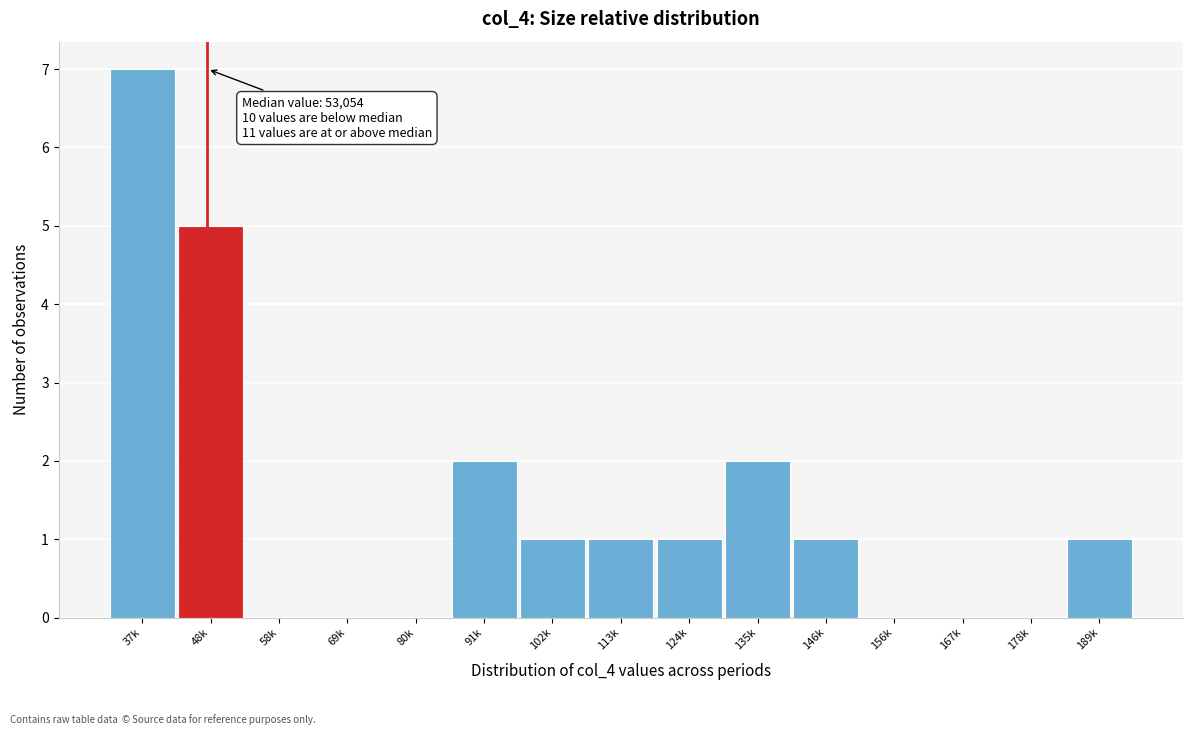

Reading left to right, extract all data points from this chart.

37k=7	48k=5	58k=0	69k=0	80k=0	91k=2	102k=1	113k=1	124k=1	135k=2	146k=1	156k=0	167k=0	178k=0	189k=1